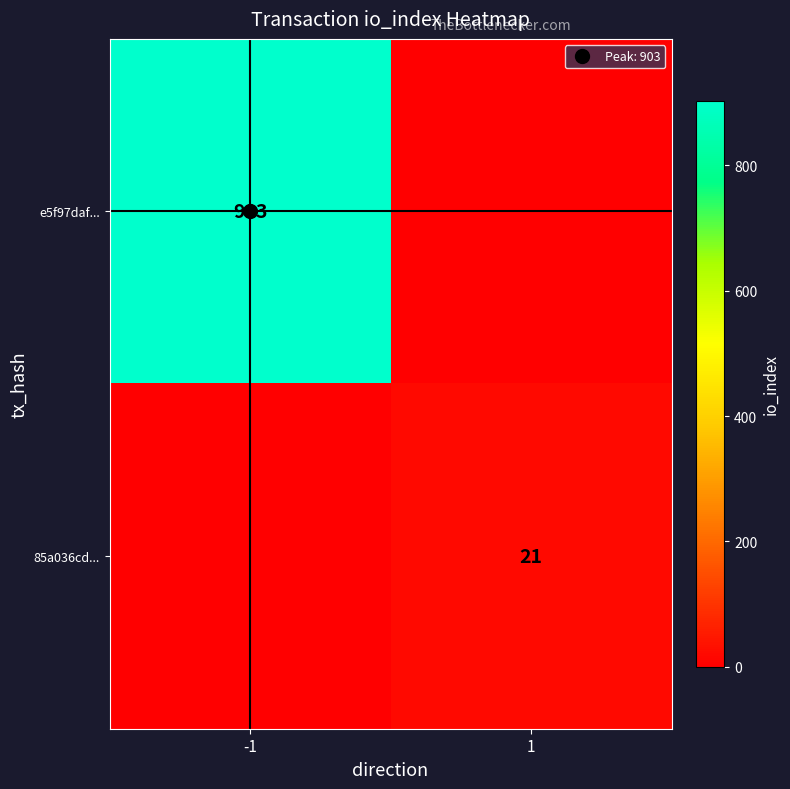

What is the average value of the 85a036cd... series?

10